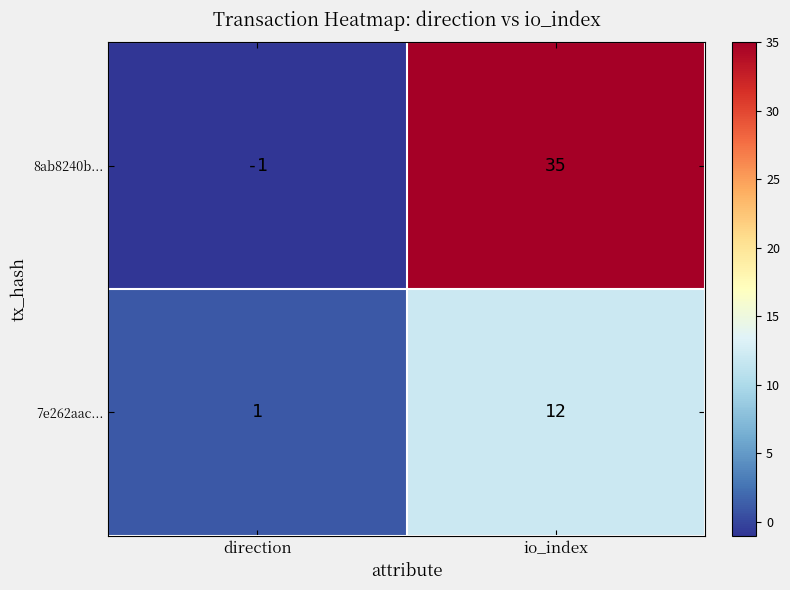

At how many categories does at least one series exceed 23?

1